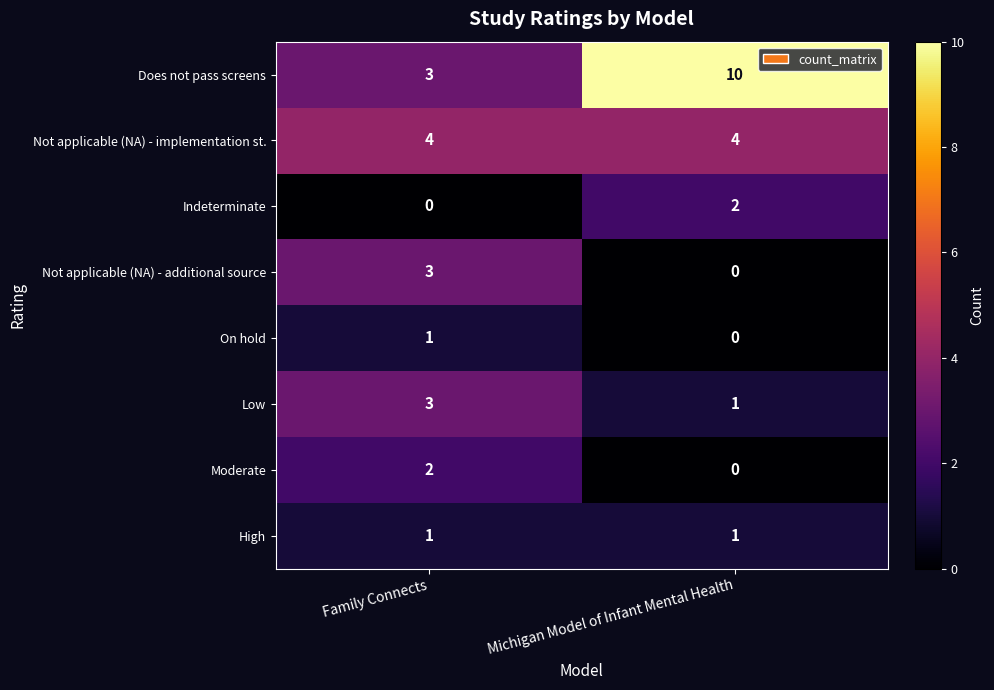

The value of Not applicable (NA) - additional source at Michigan Model of Infant Mental Health is -2. True or false?

False